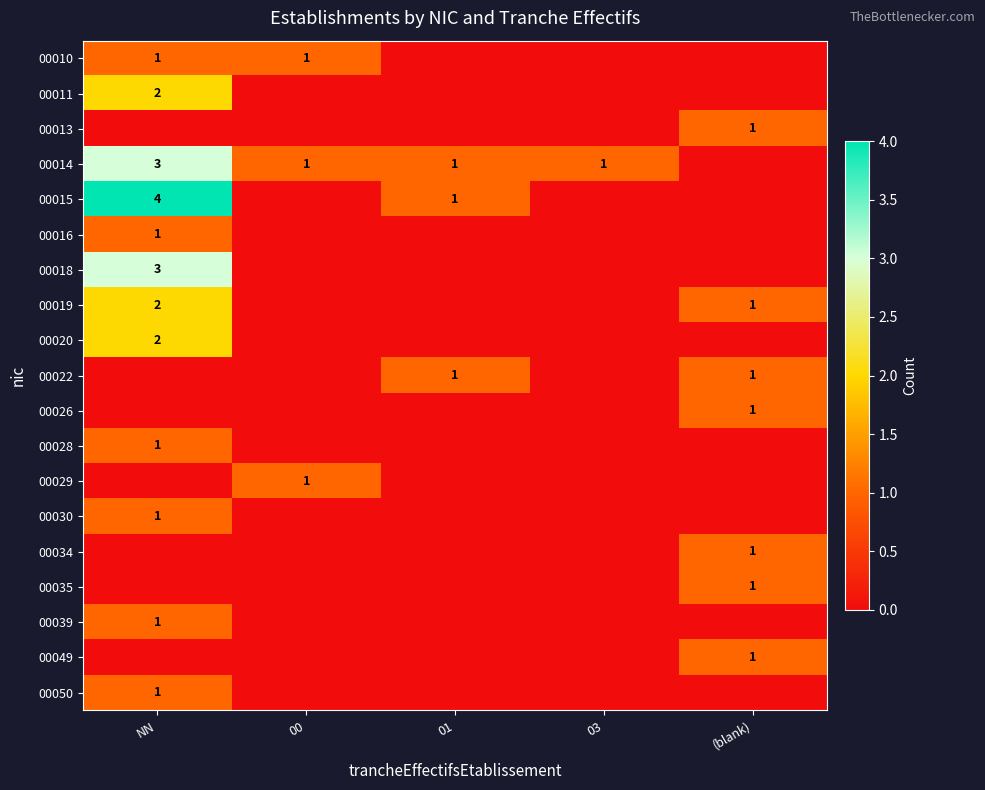

The value of 00030 at NN is 2. True or false?

False